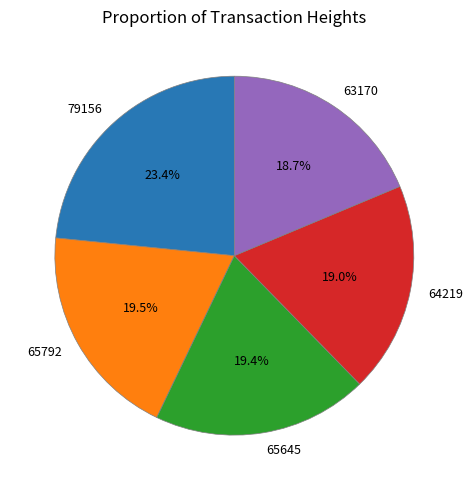

Combined, do 64219 and 79156 account for over 50%?

No